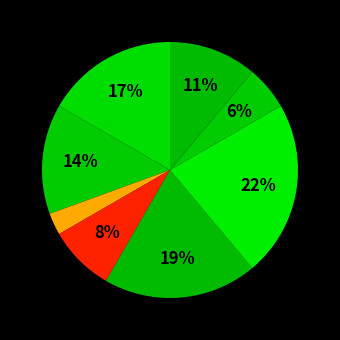

Rank the categories by value from lowest to highest.

Генеральний директор, Начальник, Головний лікар, Ректор, В.о. начальника, В.о. директора, Директор, Завідувач філією